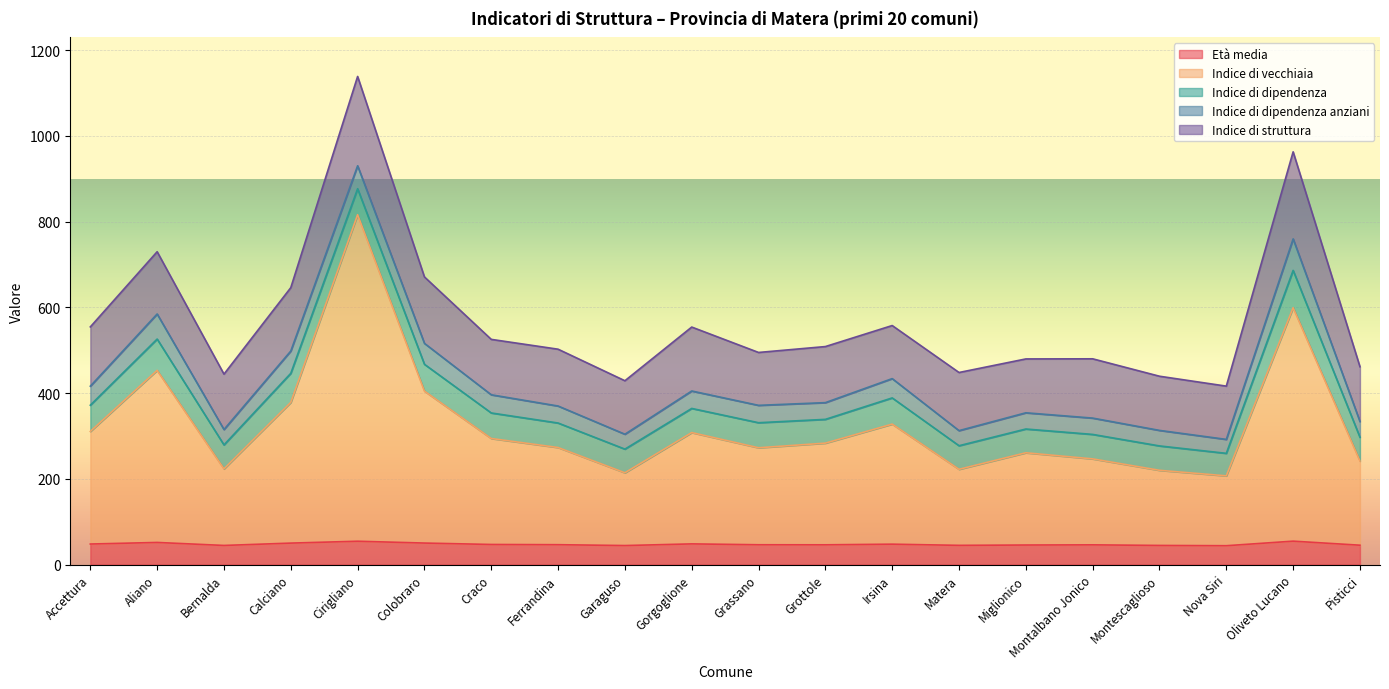

Reading left to right, extract all data points from this chart.

Età media: Accettura=48.0	Aliano=51.7	Bernalda=44.7	Calciano=50.1	Cirigliano=54.5	Colobraro=50.2	Craco=47.0	Ferrandina=46.4	Garaguso=44.4	Gorgoglione=48.3	Grassano=46.3	Grottole=46.1	Irsina=47.6	Matera=44.9	Miglionico=45.7	Montalbano Jonico=46.1	Montescaglioso=44.7	Nova Siri=44.0	Oliveto Lucano=54.7	Pisticci=45.2
Indice di vecchiaia: Accettura=262.5	Aliano=401.3	Bernalda=178.6	Calciano=328.1	Cirigliano=761.5	Colobraro=354.4	Craco=247.1	Ferrandina=226.6	Garaguso=169.7	Gorgoglione=259.6	Grassano=226.2	Grottole=237.1	Irsina=280.0	Matera=177.3	Miglionico=215.1	Montalbano Jonico=200.5	Montescaglioso=175.2	Nova Siri=163.0	Oliveto Lucano=544.4	Pisticci=196.3
Indice di dipendenza: Accettura=61.3	Aliano=73.0	Bernalda=55.9	Calciano=67.8	Cirigliano=60.5	Colobraro=62.6	Craco=59.6	Ferrandina=57.1	Garaguso=55.2	Gorgoglione=56.3	Grassano=58.4	Grottole=55.5	Irsina=61.1	Matera=55.0	Miglionico=55.4	Montalbano Jonico=57.0	Montescaglioso=56.9	Nova Siri=52.5	Oliveto Lucano=87.0	Pisticci=55.5
Indice di dipendenza anziani: Accettura=44.4	Aliano=58.5	Bernalda=35.8	Calciano=52.0	Cirigliano=53.5	Colobraro=48.8	Craco=42.4	Ferrandina=39.6	Garaguso=34.7	Gorgoglione=40.7	Grassano=40.5	Grottole=39.0	Irsina=45.0	Matera=35.2	Miglionico=37.8	Montalbano Jonico=38.1	Montescaglioso=36.2	Nova Siri=32.5	Oliveto Lucano=73.5	Pisticci=36.8
Indice di struttura: Accettura=138.2	Aliano=145.2	Bernalda=129.2	Calciano=147.8	Cirigliano=208.3	Colobraro=155.0	Craco=129.2	Ferrandina=132.5	Garaguso=124.7	Gorgoglione=149.1	Grassano=123.3	Grottole=130.8	Irsina=123.8	Matera=135.6	Miglionico=125.6	Montalbano Jonico=138.3	Montescaglioso=126.3	Nova Siri=124.2	Oliveto Lucano=203.0	Pisticci=127.8